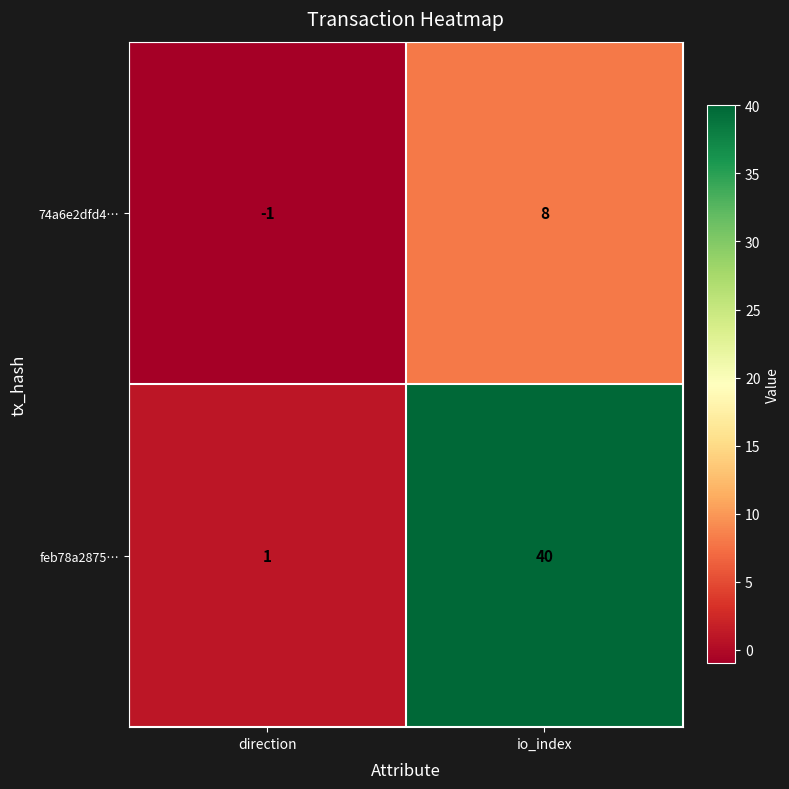

The 74a6e2dfd4… series shows -1 at direction. True or false?

True